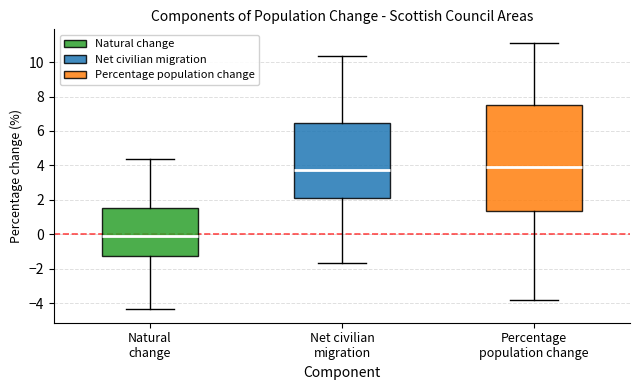

Reading left to right, read every box against the y-axis: the position of its median line, the range the box covers, and the ends of its whiskers. The values are not printed on the chart, so give them approximately, as read against the axis.

Natural change: median -0.2, box -1.2 to 1.6, whiskers -4.4 to 4.4
Net civilian migration: median 3.8, box 2.2 to 6.4, whiskers -1.6 to 10.4
Percentage population change: median 4.0, box 1.4 to 7.6, whiskers -3.8 to 11.2